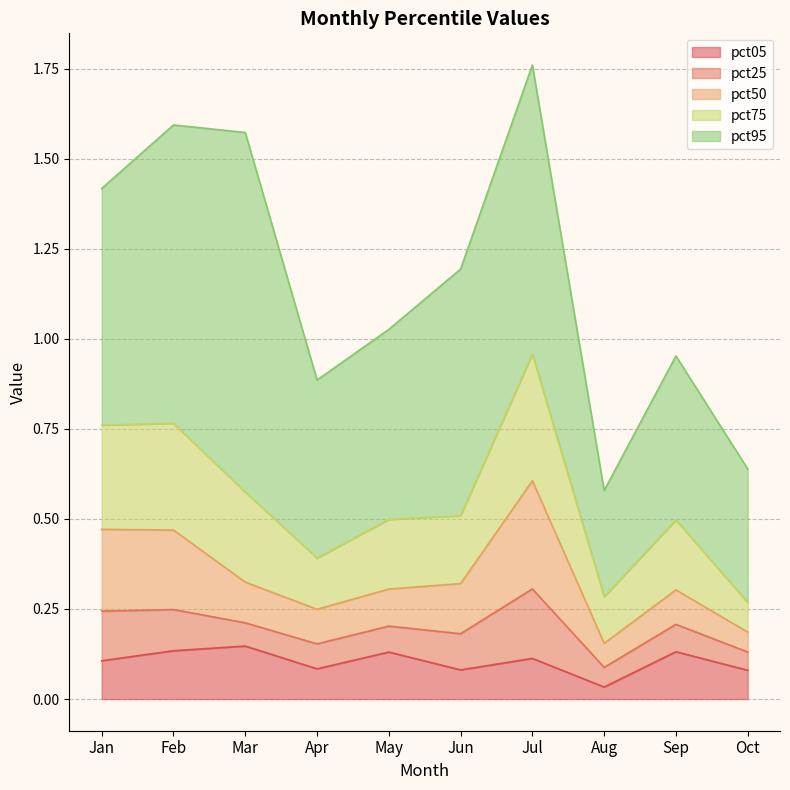

What is the sum of all pct75 values?

2.1